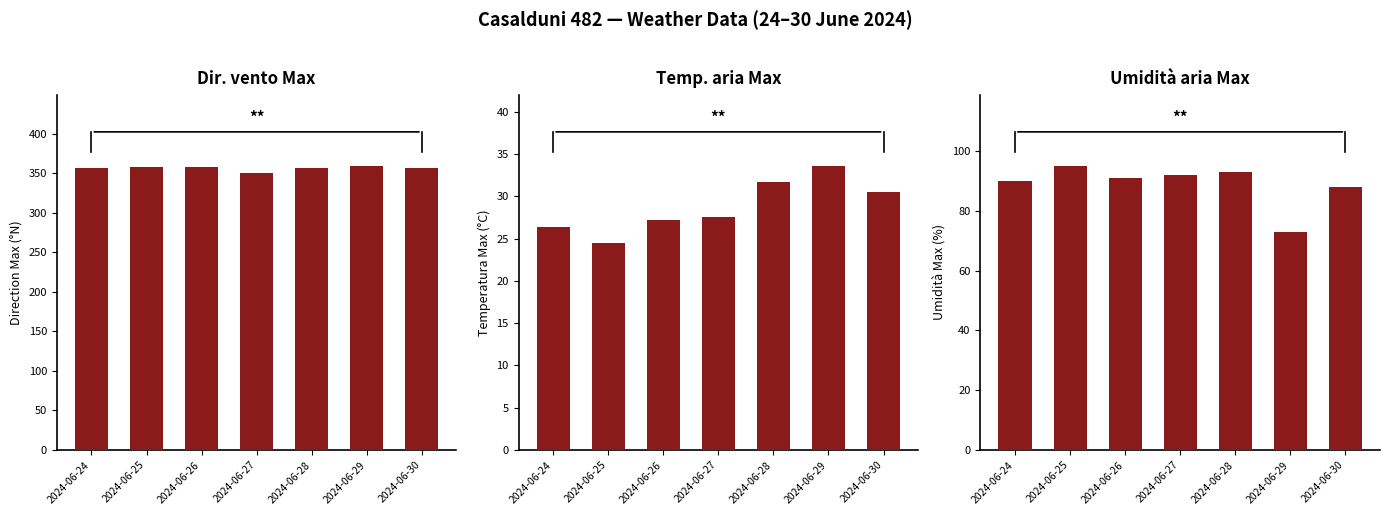

Count the number of categories in the chart.

7